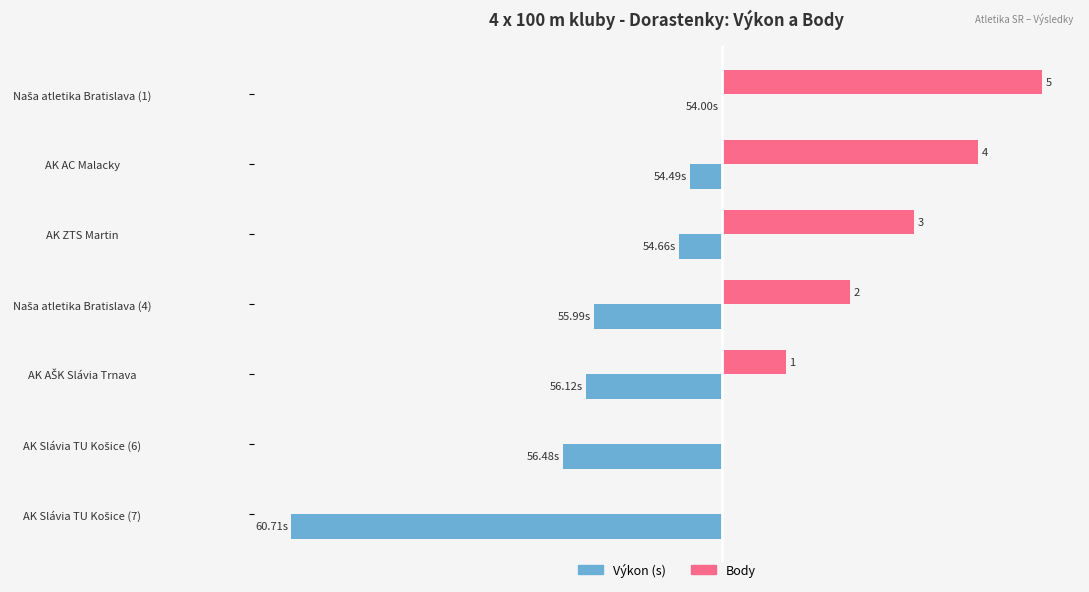

What are all the series names shown in the legend?

Výkon (s), Body